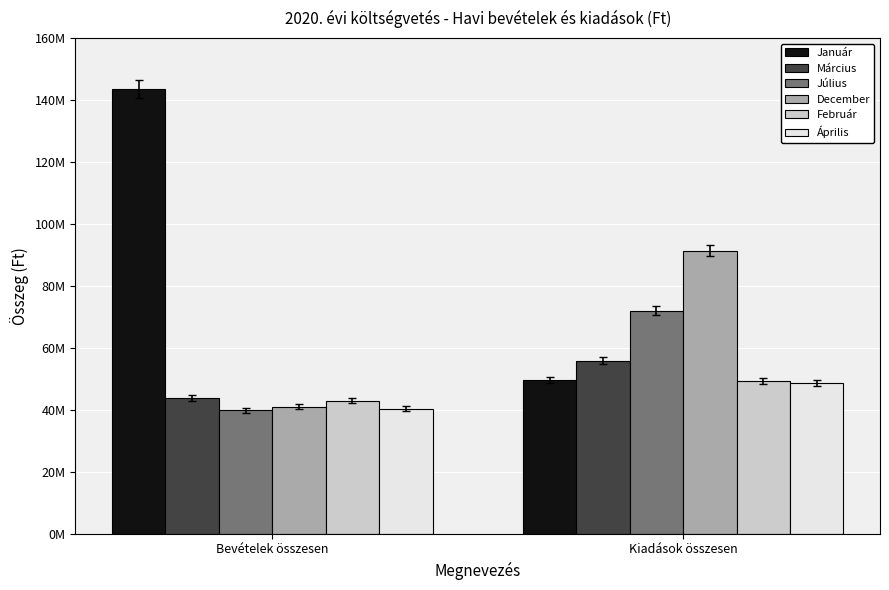

What is the average value of the Július series?

55888198